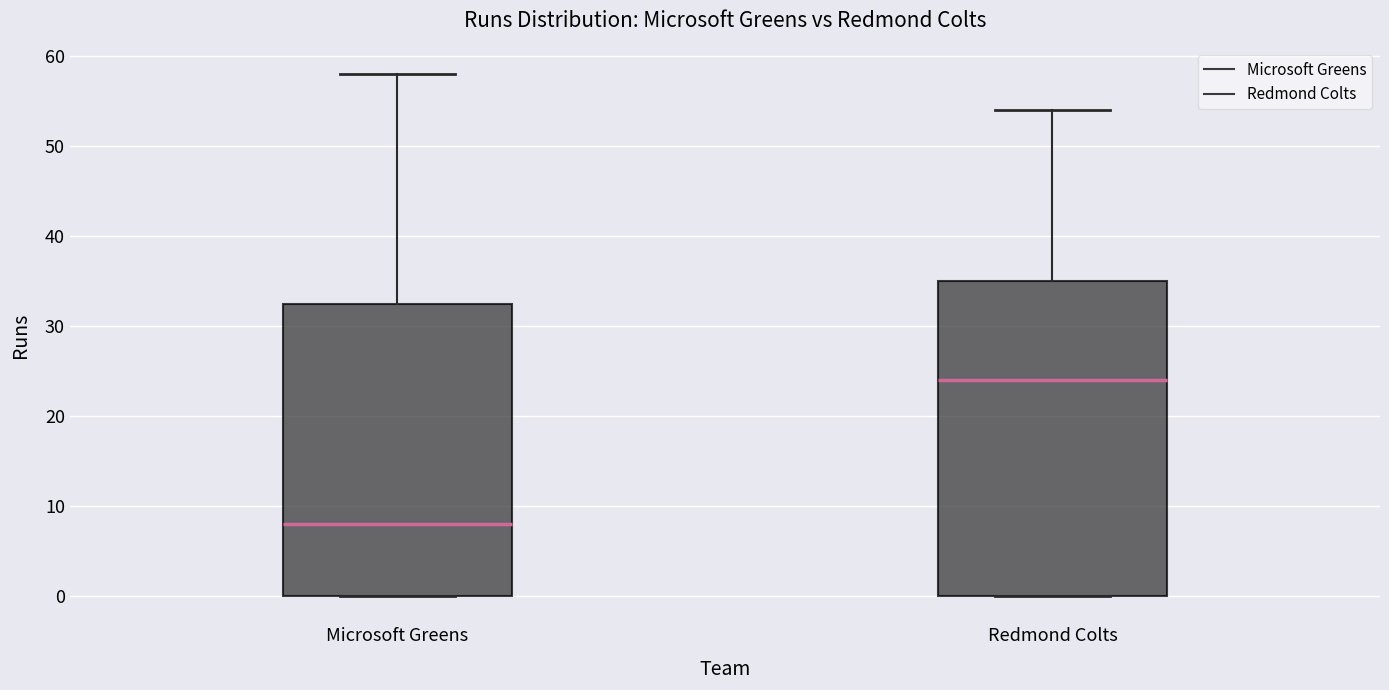

Which box has the lowest median line?

Microsoft Greens